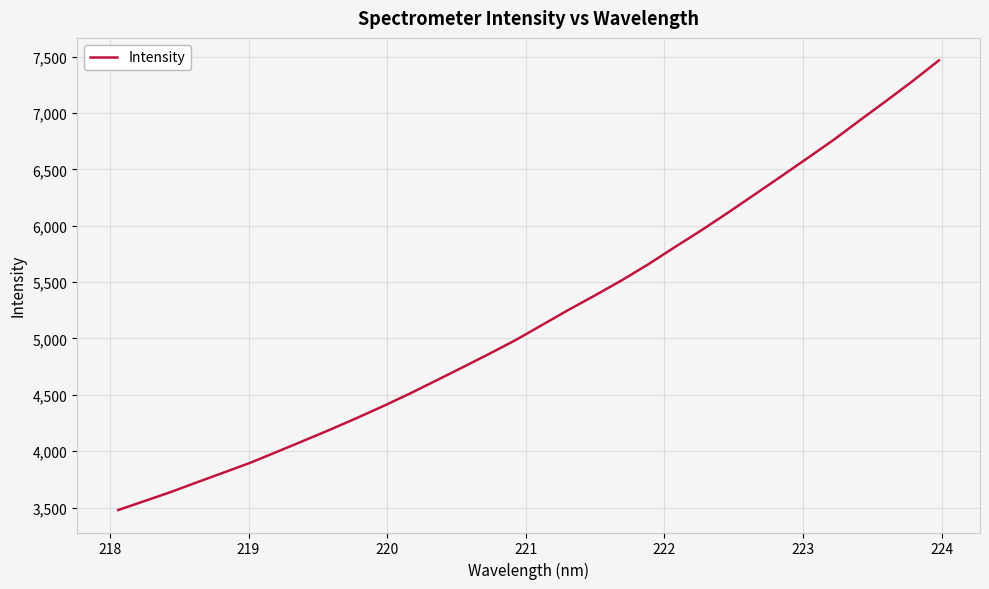

What is the greatest value displayed?

7466.4